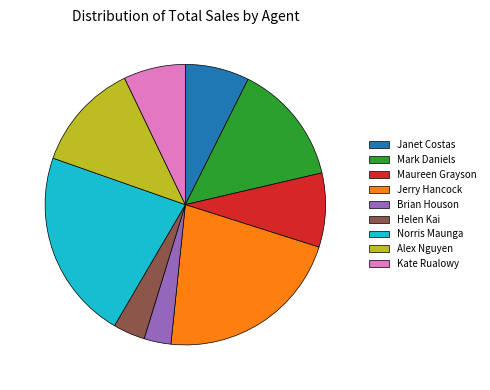

True or false: Helen Kai accounts for 4% of the total.

True